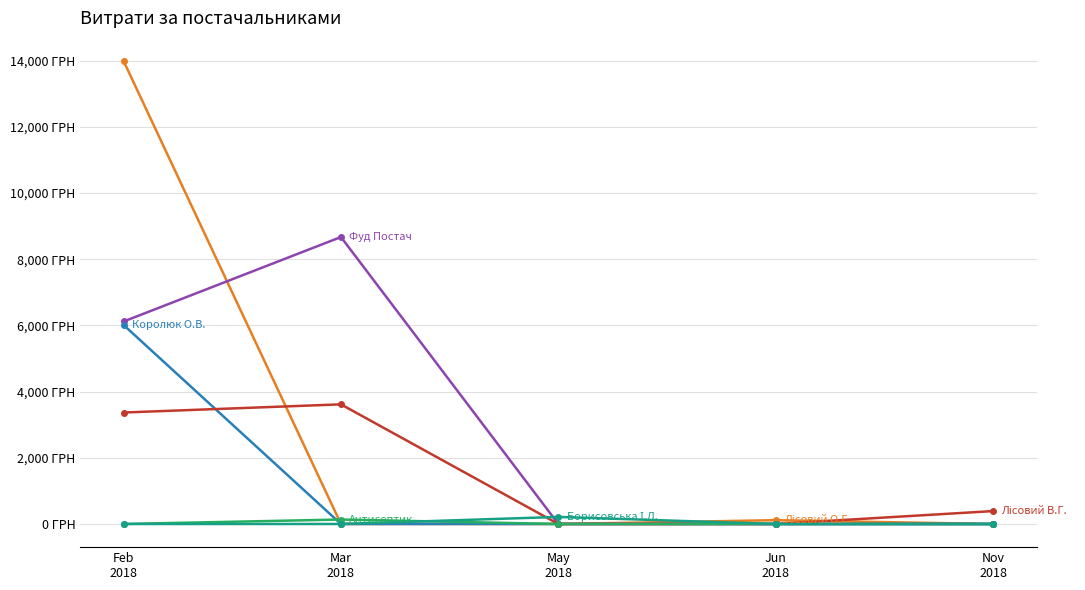

Is this an area chart (filled region under the line)?

No